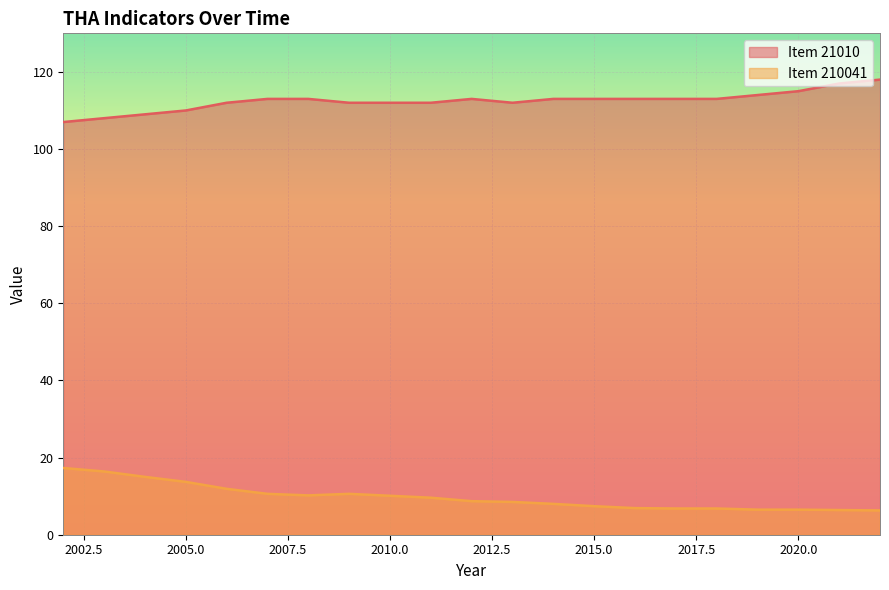

Reading left to right, list all the values displayed in this chart.

Item 21010: 107.0	108.0	109.0	110.0	112.0	113.0	113.0	112.0	112.0	112.0	113.0	112.0	113.0	113.0	113.0	113.0	113.0	114.0	115.0	117.0	118.0
Item 210041: 17.3	16.4	15.0	13.7	11.9	10.6	10.2	10.6	10.1	9.6	8.7	8.5	8.0	7.4	6.9	6.8	6.8	6.5	6.5	6.4	6.3